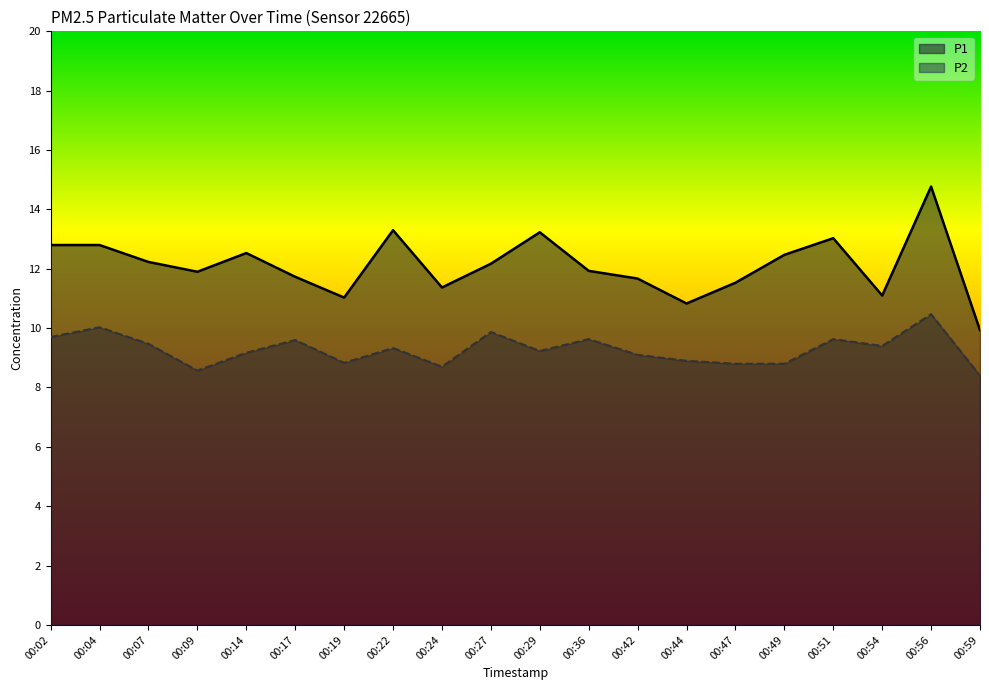

What is the highest value of the P2 series?

10.5